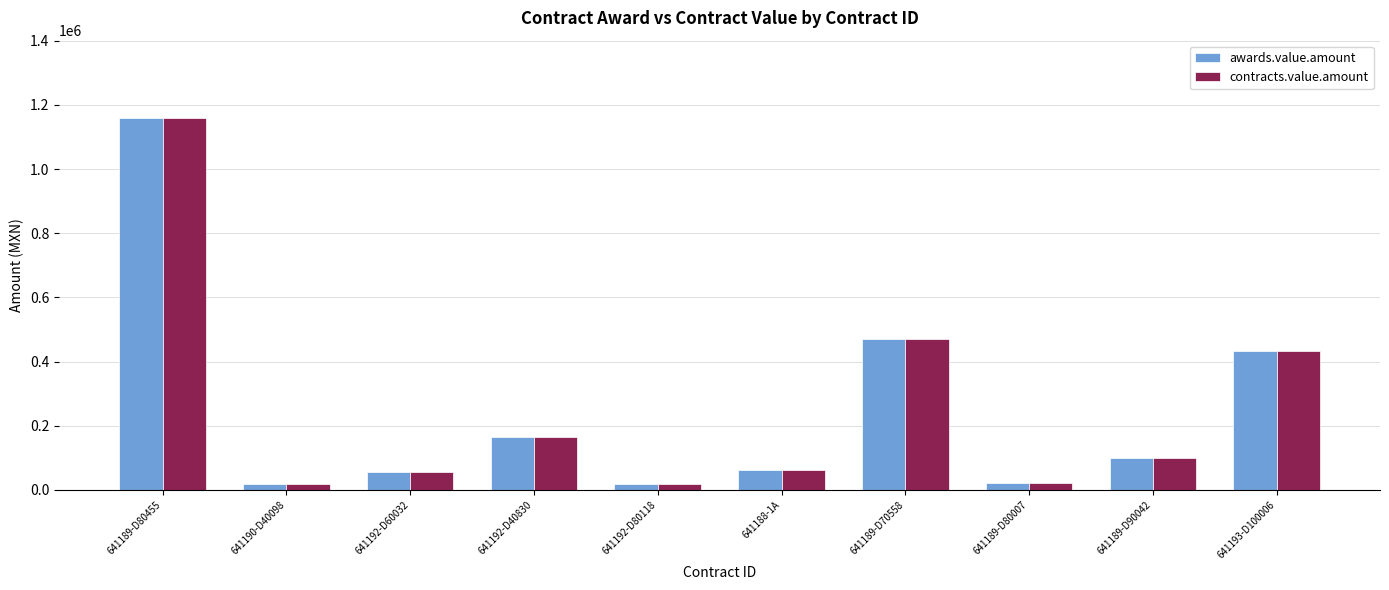

At how many categories does at least one series exceed 49626?

7